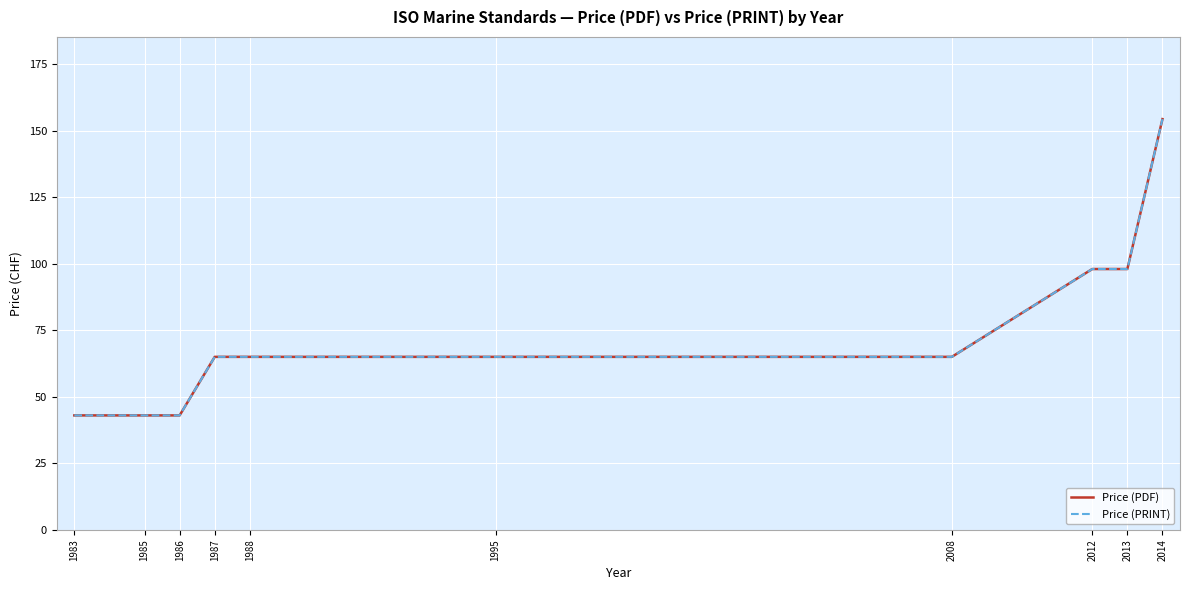

What is the value of the Price (PRINT) point at the 1st from the left?

43.0